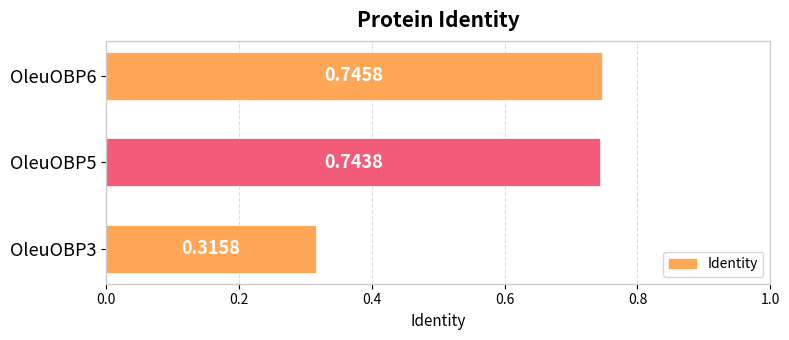

Does the chart contain stacked bars?

No